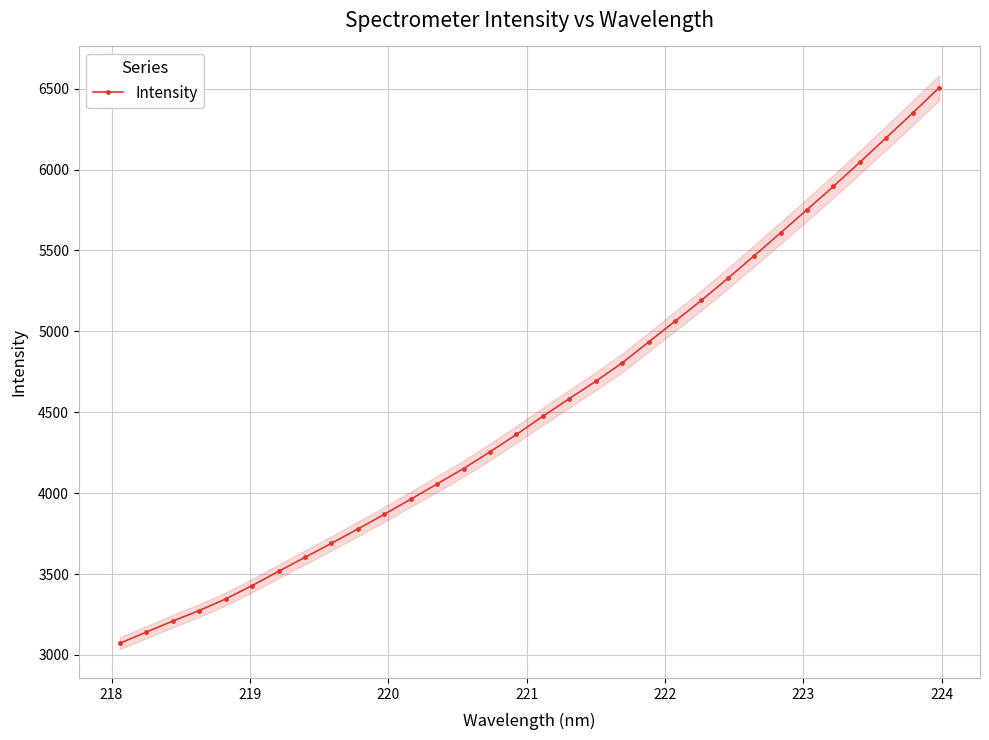

What is the value of the Intensity point at the 22nd from the left?

5062.9